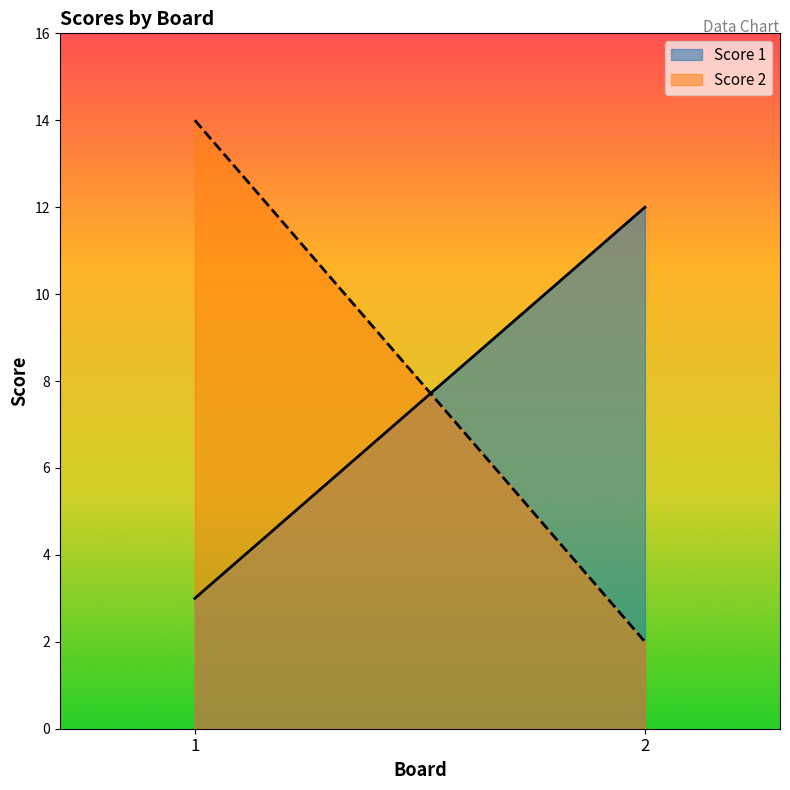

What is the maximum value shown in the chart?

14